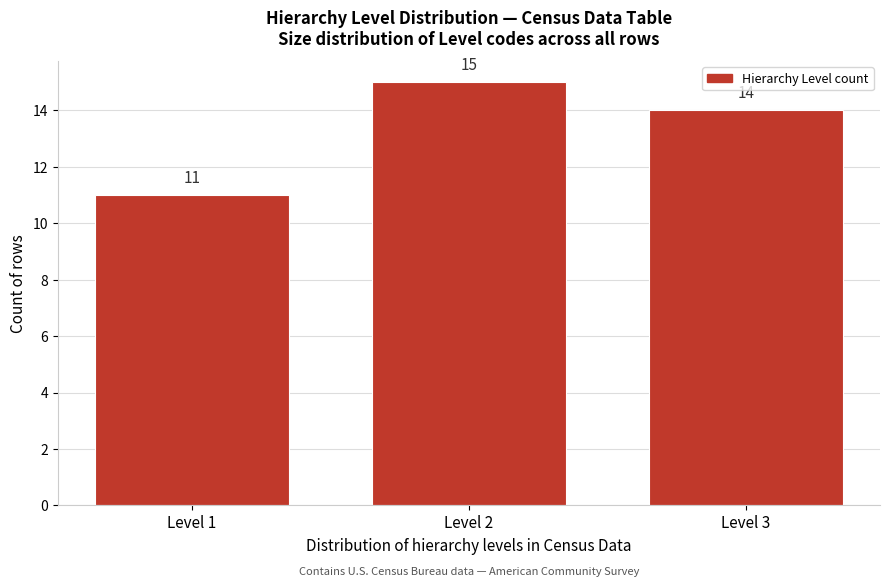

Reading right to left, extract all data points from this chart.

14	15	11